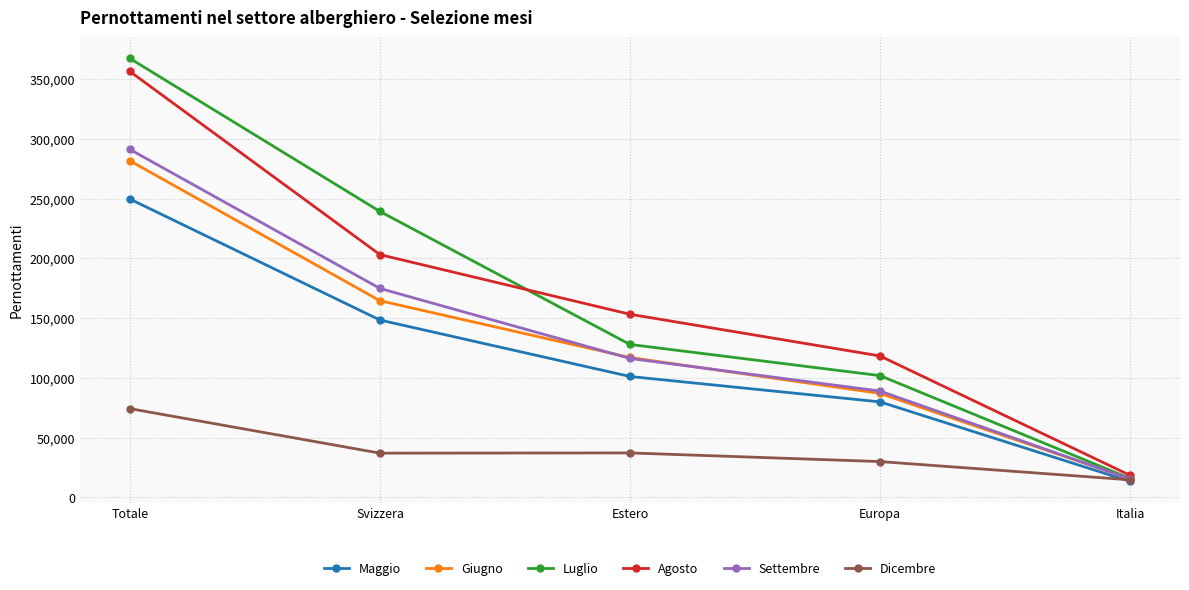

What are all the series names shown in the legend?

Maggio, Giugno, Luglio, Agosto, Settembre, Dicembre